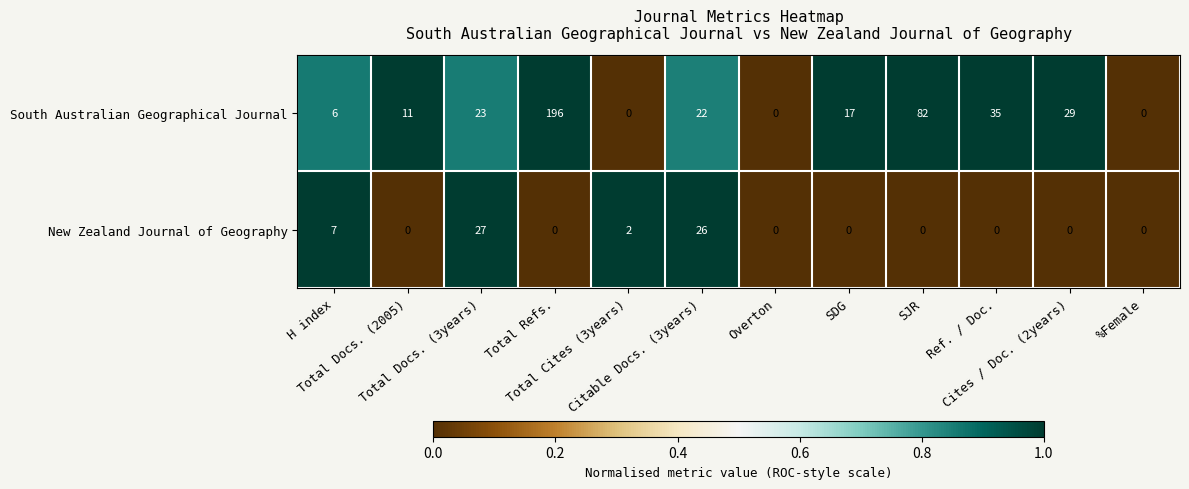

List the series in order of their peak value, lowest first.

New Zealand Journal of Geography, South Australian Geographical Journal